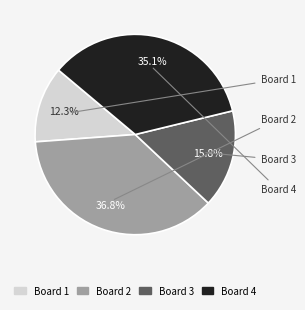

Is there a majority slice in this chart?

No